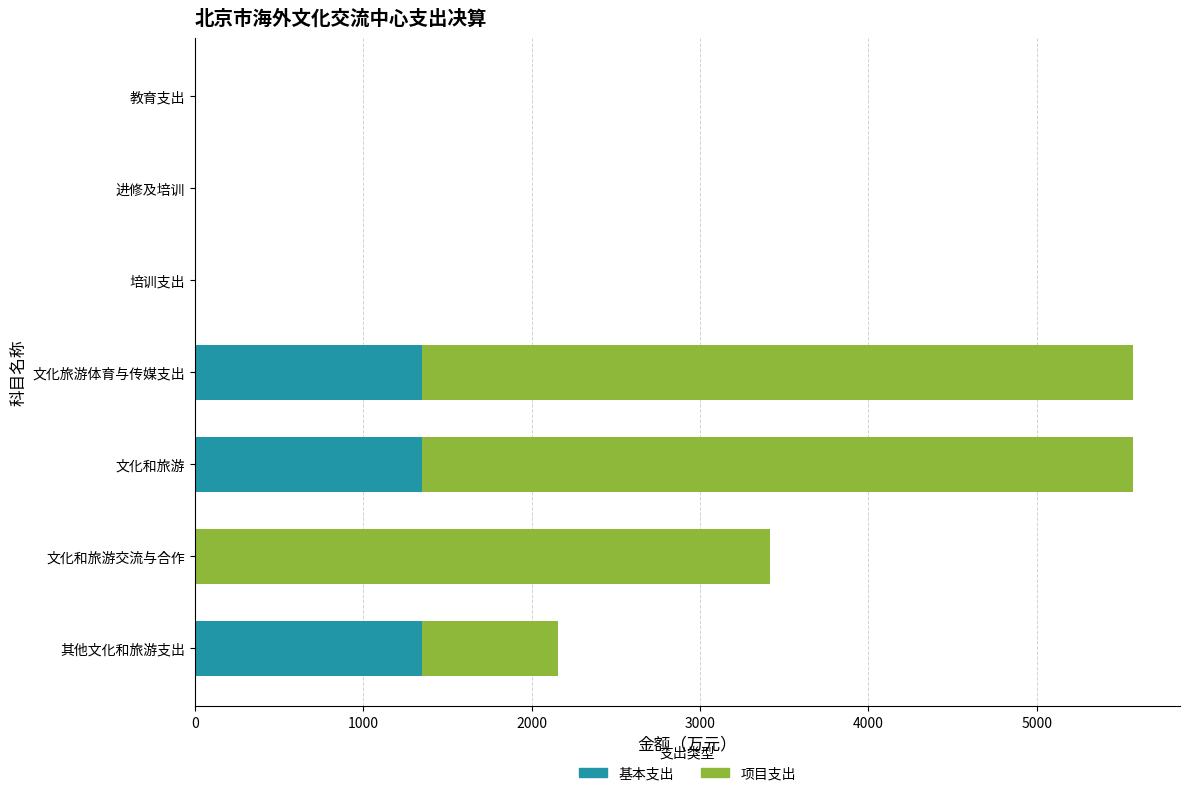

What is the approximate value of 基本支出 at 文化和旅游?

1346.8